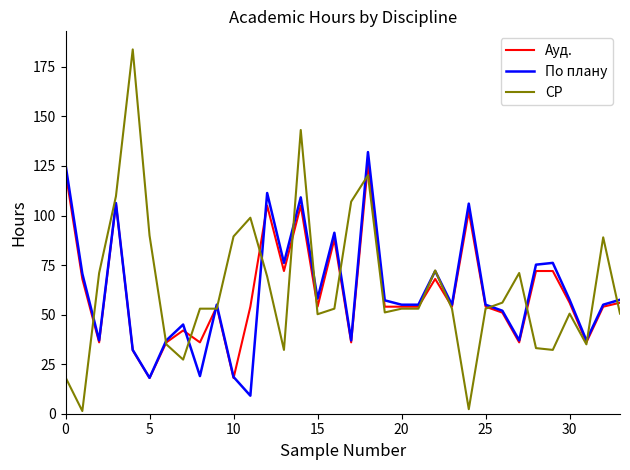

What is the minimum value for По плану?

9.1